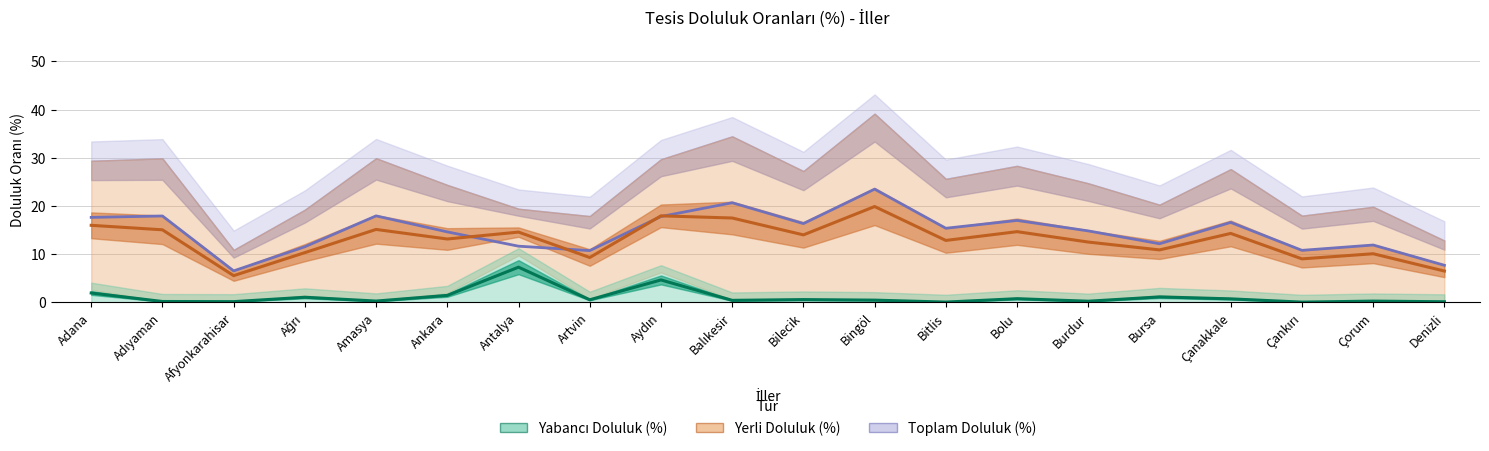

What is the difference between the second highest and minimum values in the Toplam Doluluk (%) series?

14.1